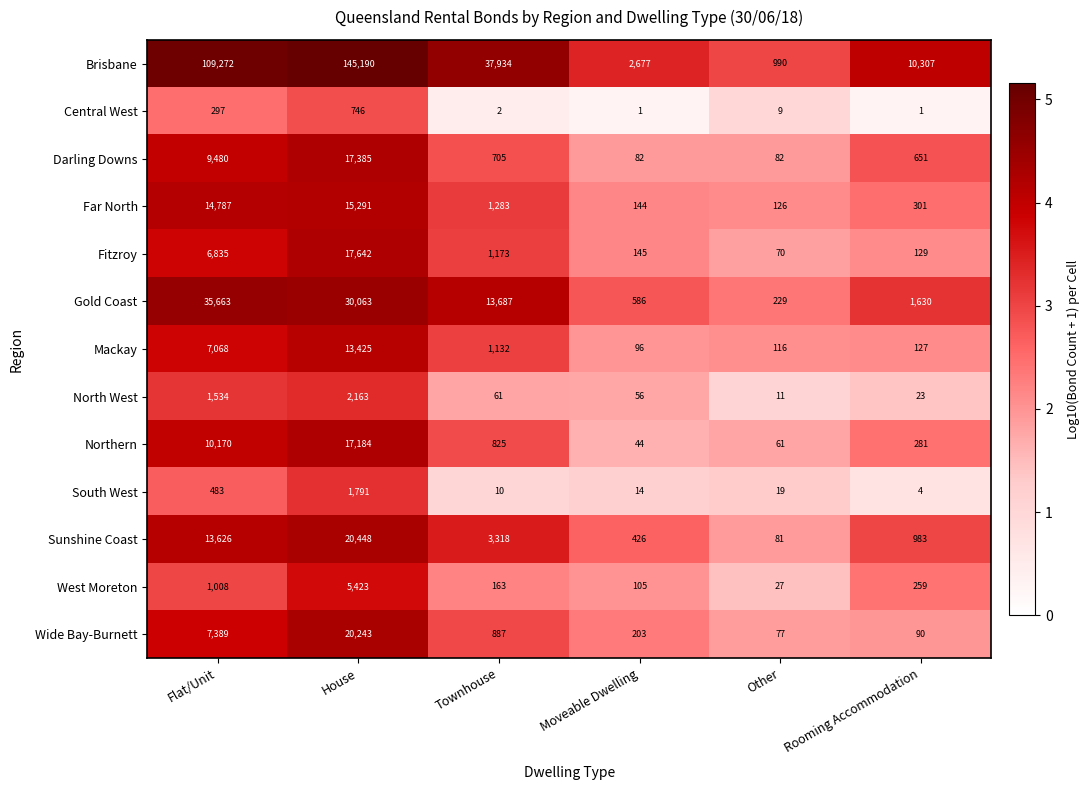

Rank the categories by Sunshine Coast value from highest to lowest.

House, Flat/Unit, Townhouse, Rooming Accommodation, Moveable Dwelling, Other